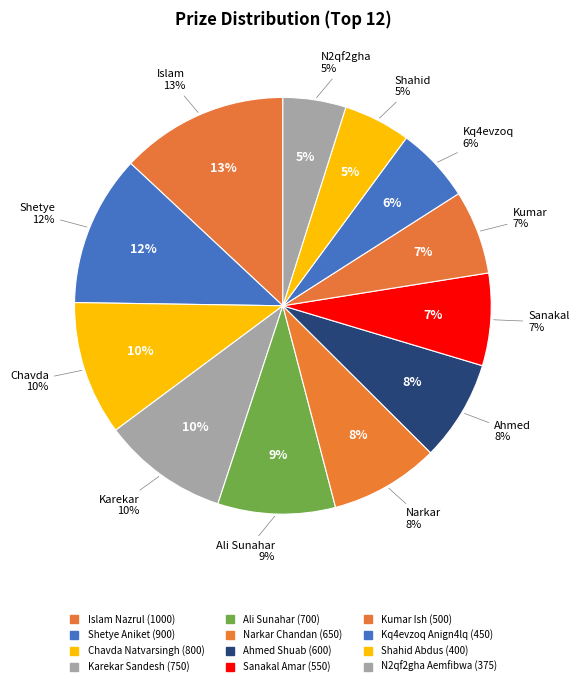

To the nearest percent, what percentage of the pie is Karekar Sandesh?

10%